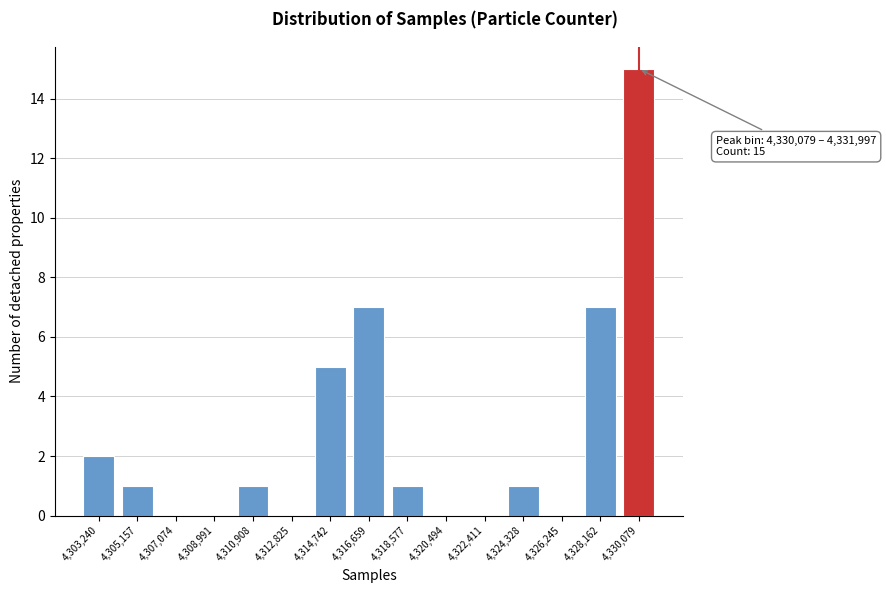

Reading left to right, transcribe all the data shown in this chart.

4,303,240=2	4,305,157=1	4,307,074=0	4,308,991=0	4,310,908=1	4,312,825=0	4,314,742=5	4,316,659=7	4,318,577=1	4,320,494=0	4,322,411=0	4,324,328=1	4,326,245=0	4,328,162=7	4,330,079=15